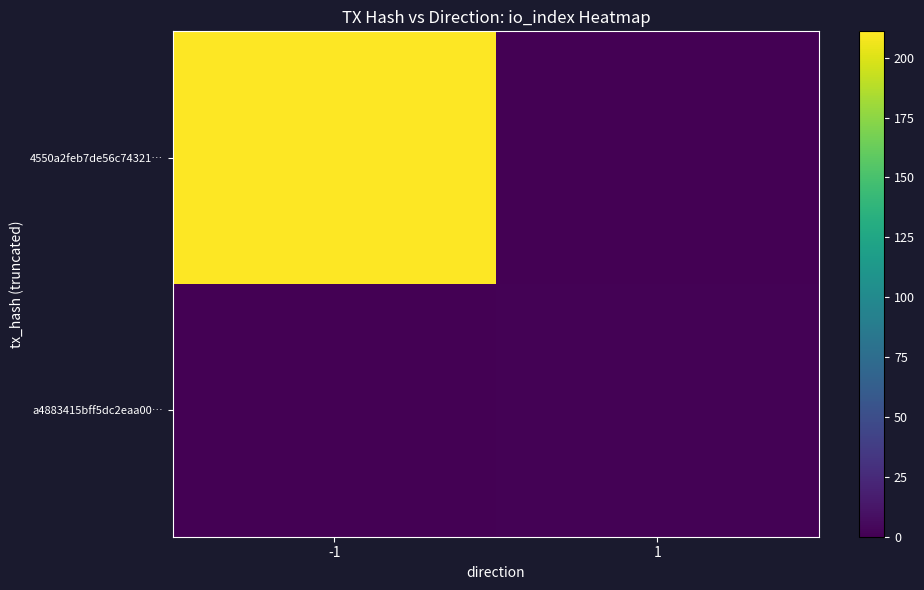

What is the spread (max minus min) of values at -1?

211